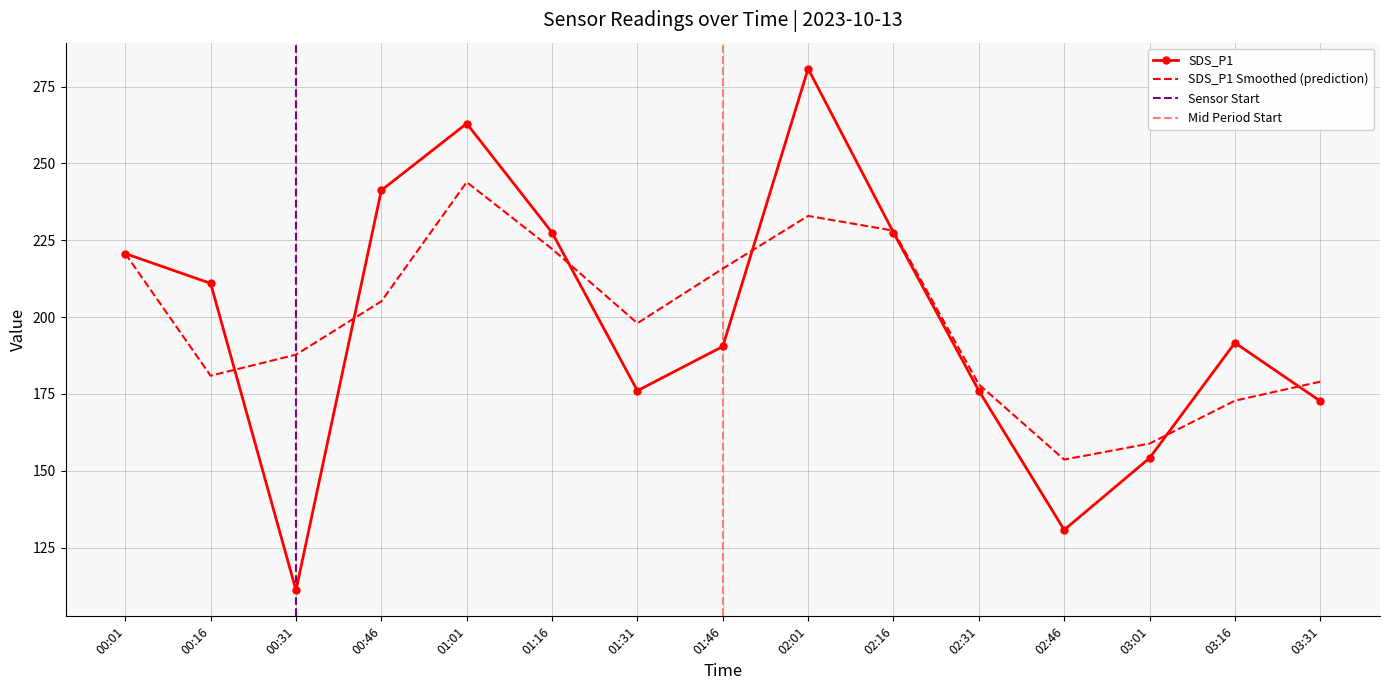

Rank the categories by value from highest to lowest.

02:01, 01:01, 00:46, 01:16, 02:16, 00:01, 00:16, 03:16, 01:46, 01:31, 02:31, 03:31, 03:01, 02:46, 00:31